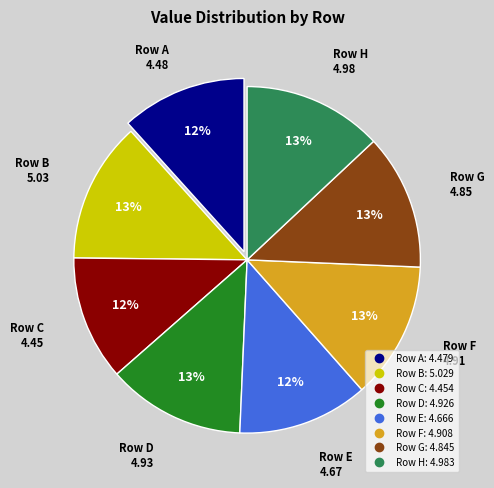

To the nearest percent, what is the average slice percentage?

12%